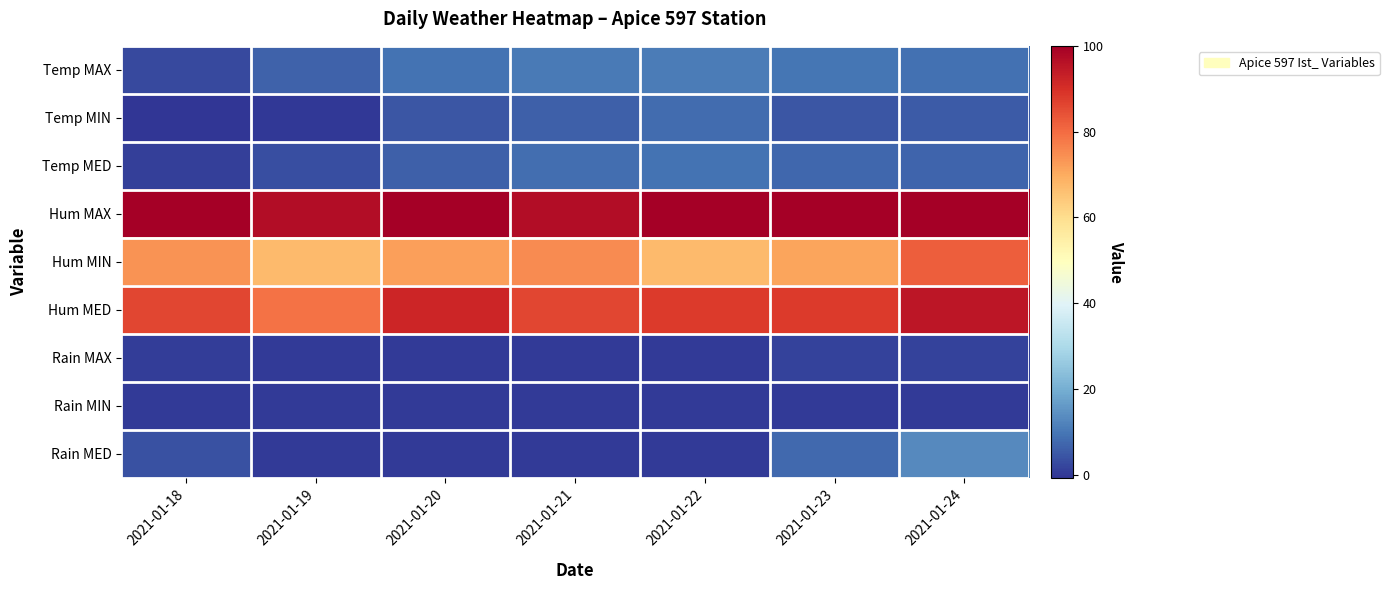

What is the total value across all series at 2021-01-21?

282.7